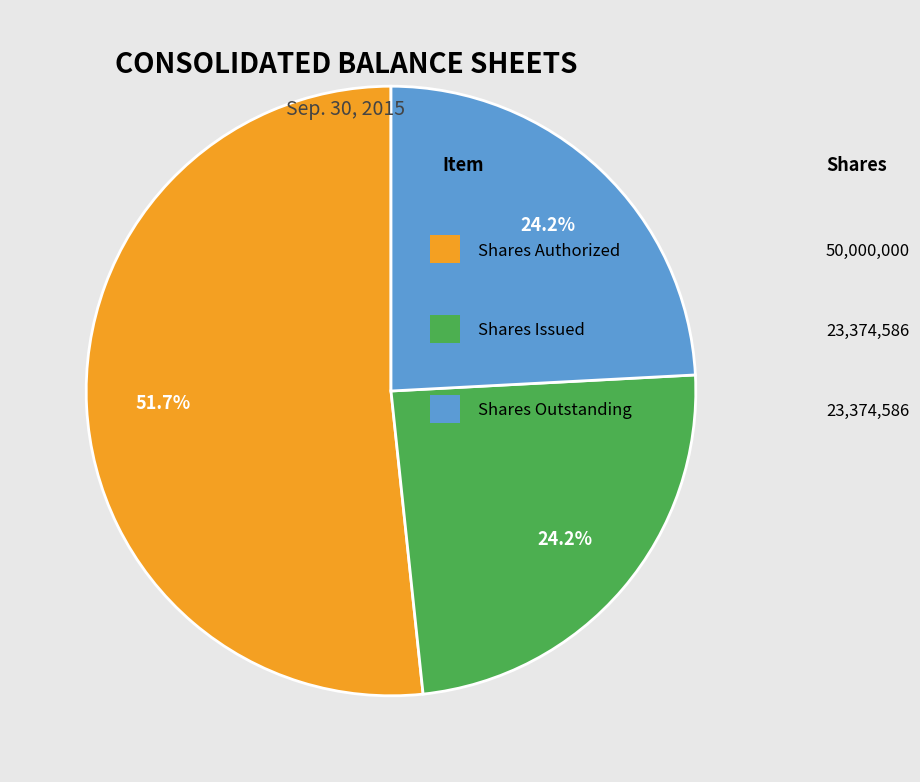

Is there any slice that represents more than half of the pie?

Yes